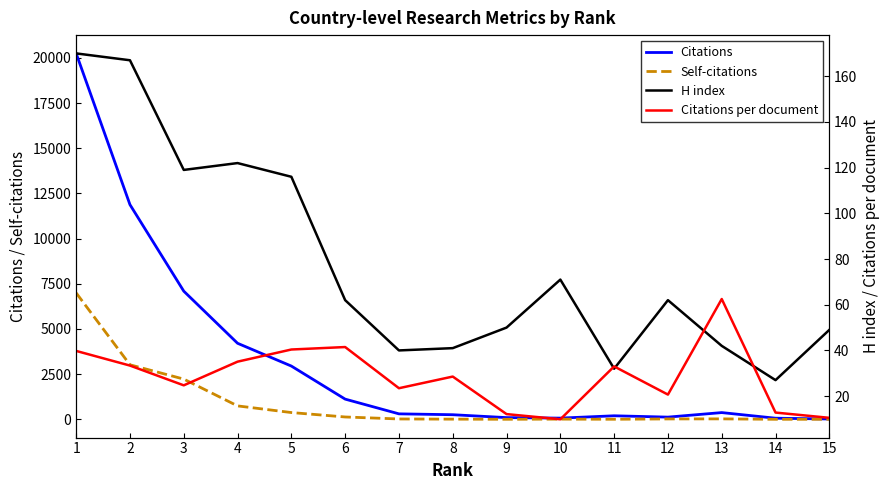

True or false: Citations and Self-citations intersect in this chart.

False